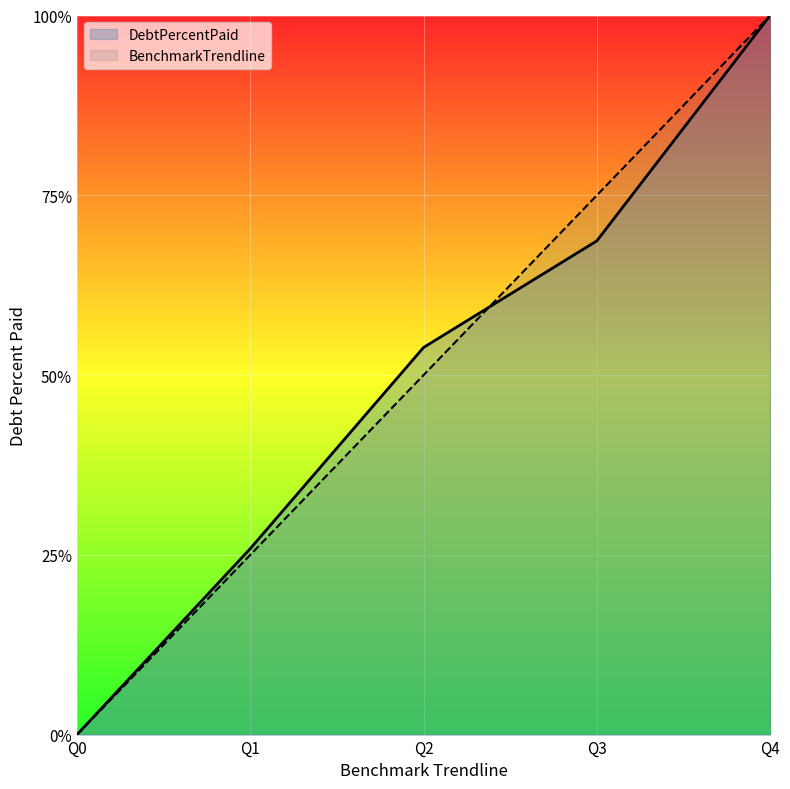

What is the total value across all series at Q3?

143.7